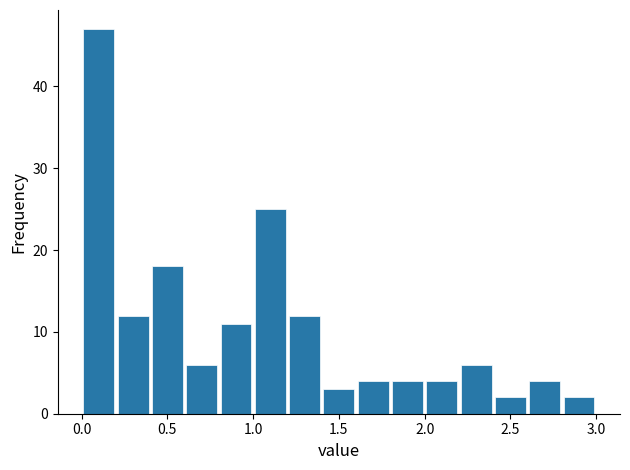

Reading left to right, list every bar in this chart as the range it spans on the x-axis followed by its height. The values are not printed on the chart, so give them approximately, as read against the axis.

0.0 to 0.2: 47
0.2 to 0.4: 12
0.4 to 0.6: 18
0.6 to 0.8: 6
0.8 to 1.0: 11
1.0 to 1.2: 25
1.2 to 1.4: 12
1.4 to 1.6: 3
1.6 to 1.8: 4
1.8 to 2.0: 4
2.0 to 2.2: 4
2.2 to 2.4: 6
2.4 to 2.6: 2
2.6 to 2.8: 4
2.8 to 3.0: 2